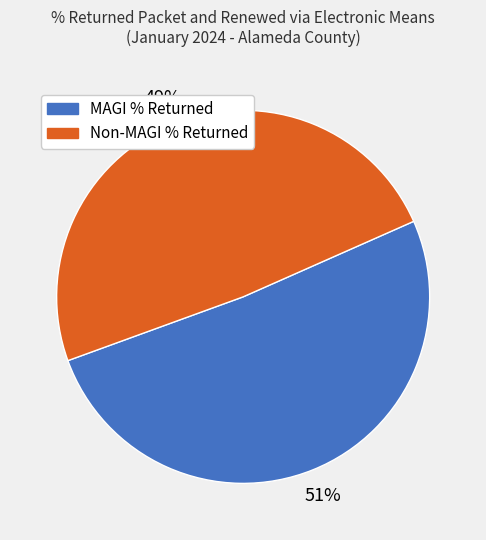

Is it true that Non-MAGI % Returned is 58% of the pie?

False